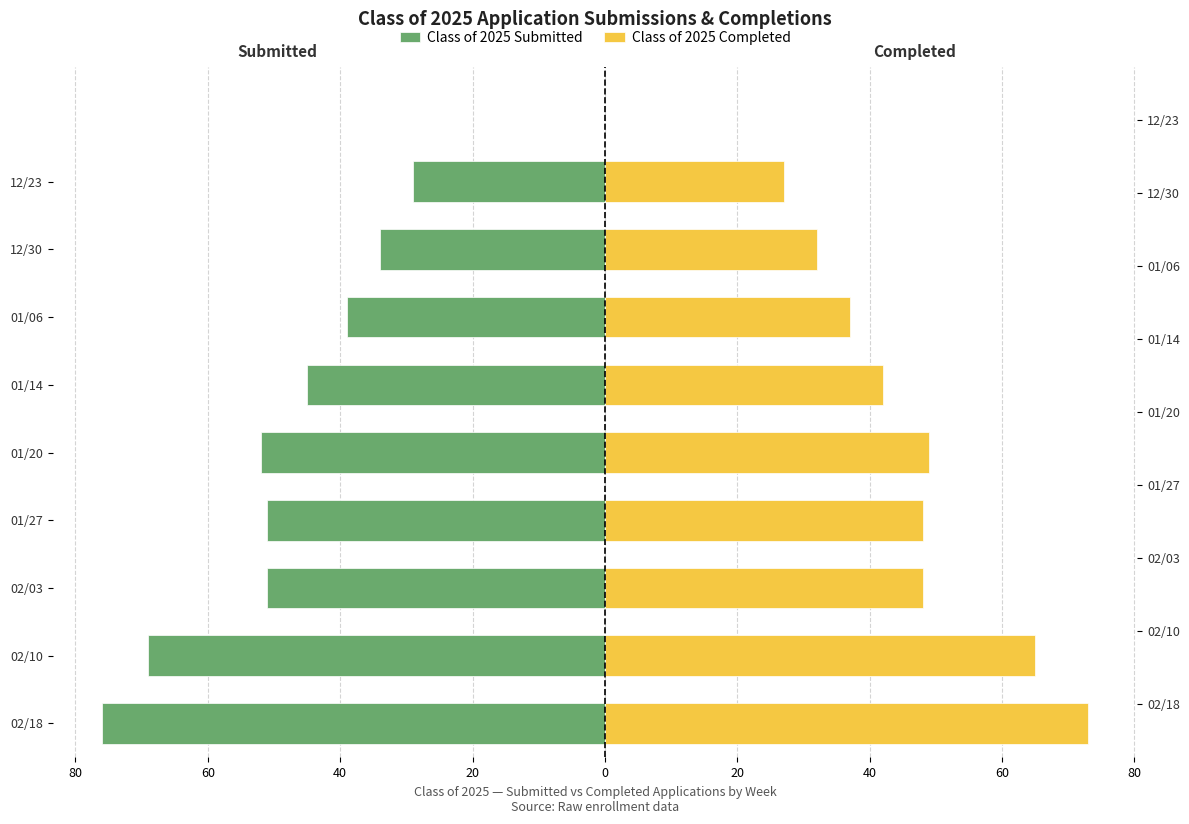

How many series are shown in this chart?

2